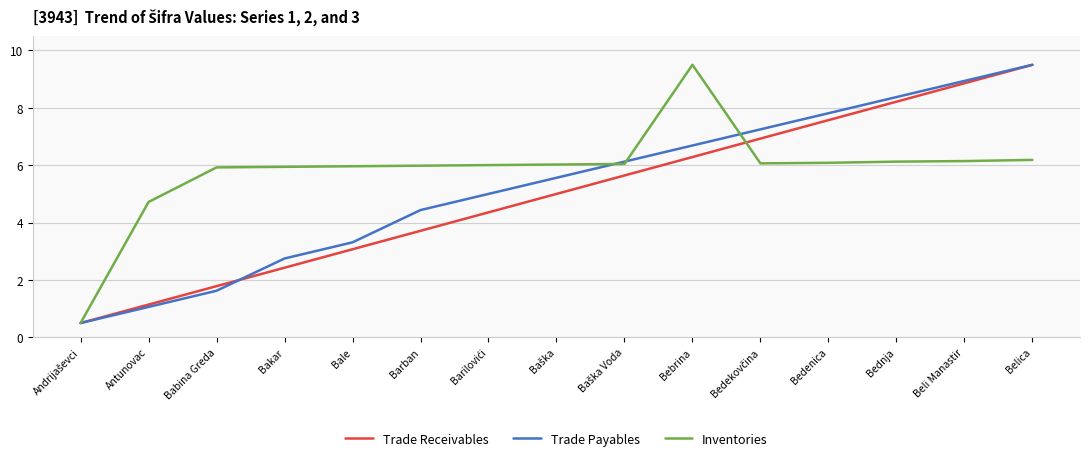

What is the total value across all series at Antunovac?

6.9